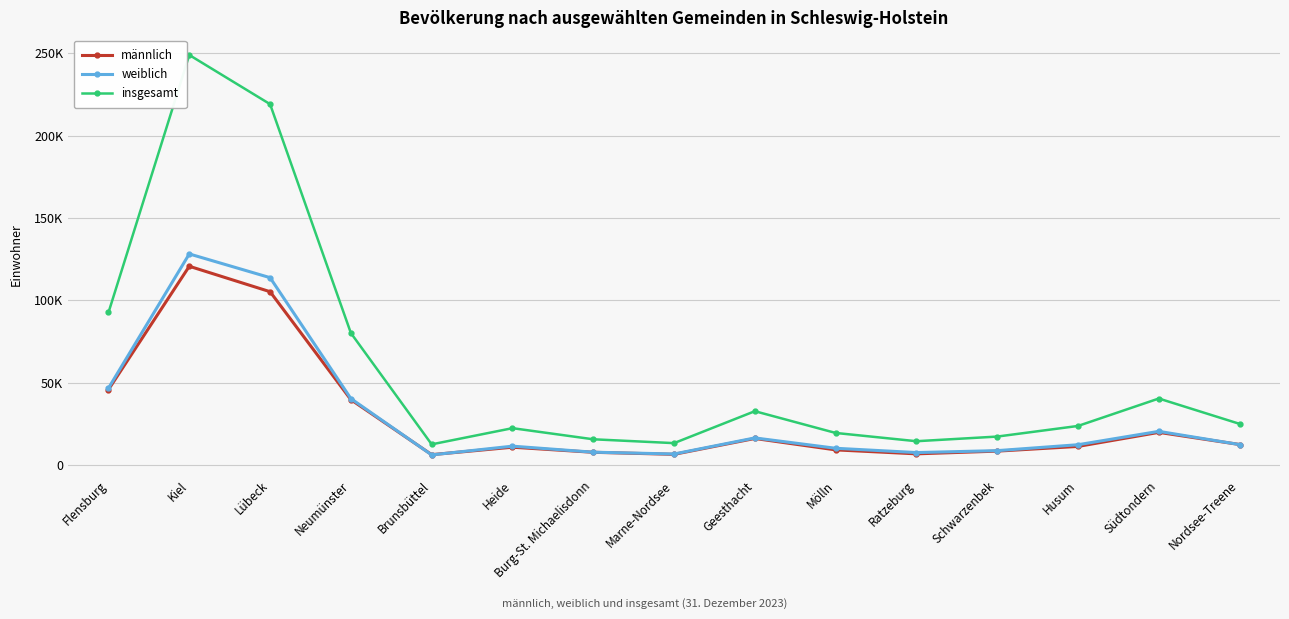

What is the label of the 14th point from the left?

Südtondern